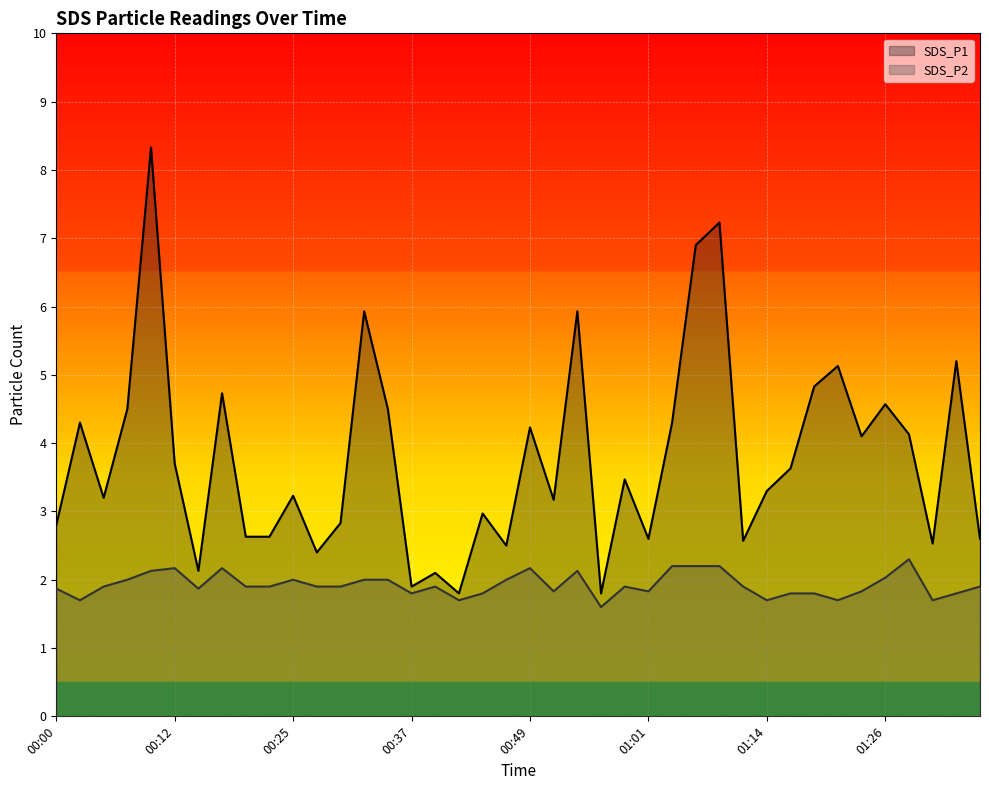

Reading right to left, list all the values displayed in this chart.

SDS_P1: 2.6	5.2	2.5	4.1	4.6	4.1	5.1	4.8	3.6	3.3	2.6	7.2	6.9	4.3	2.6	3.5	1.8	5.9	3.2	4.2	2.5	3.0	1.8	2.1	1.9	4.5	5.9	2.8	2.4	3.2	2.6	2.6	4.7	2.1	3.7	8.3	4.5	3.2	4.3	2.8
SDS_P2: 1.9	1.8	1.7	2.3	2.0	1.8	1.7	1.8	1.8	1.7	1.9	2.2	2.2	2.2	1.8	1.9	1.6	2.1	1.8	2.2	2.0	1.8	1.7	1.9	1.8	2.0	2.0	1.9	1.9	2.0	1.9	1.9	2.2	1.9	2.2	2.1	2.0	1.9	1.7	1.9